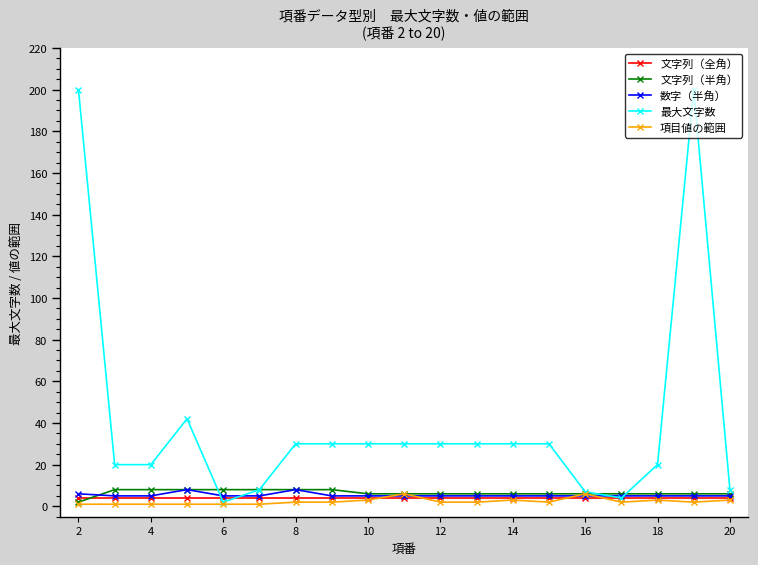

Which series has the largest total across all categories?

最大文字数